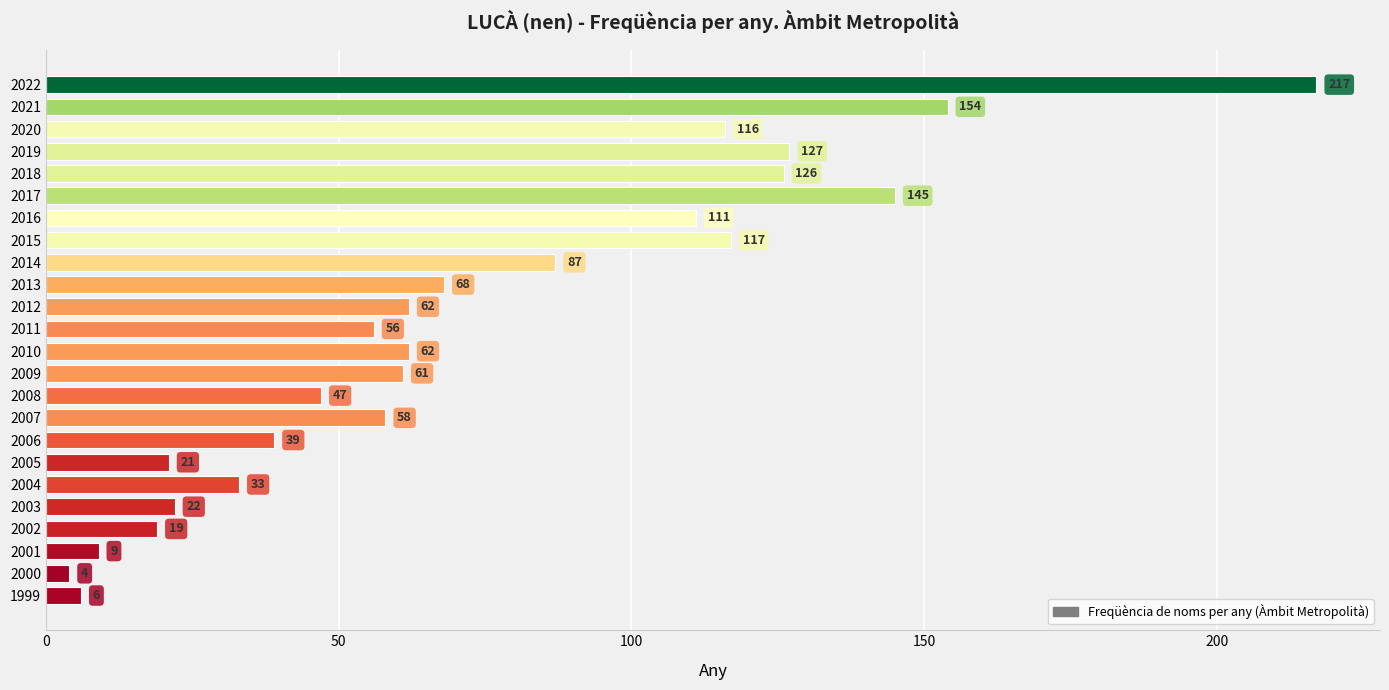

What is the sum of all values?

1767